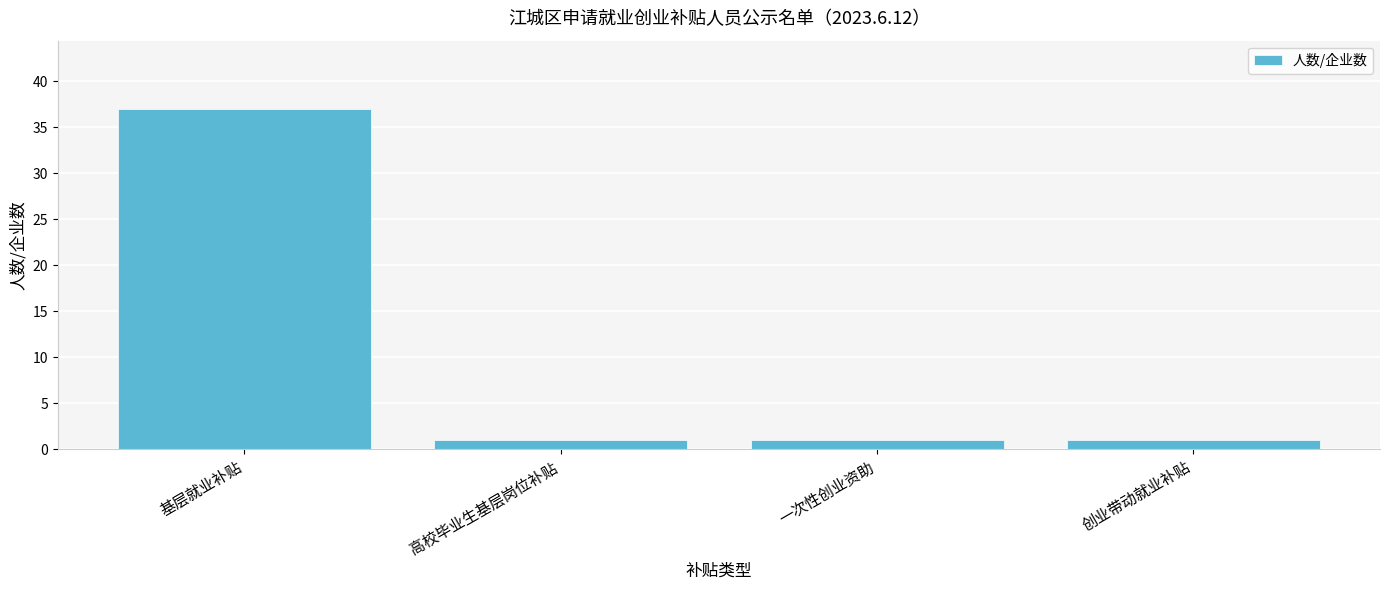

Count the number of categories in the chart.

4